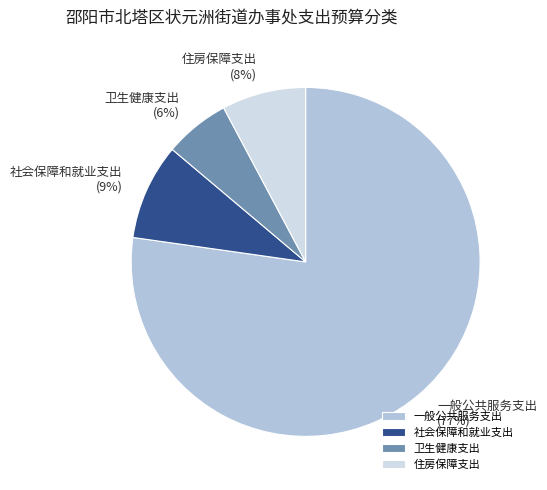

What is the ratio of the value at 社会保障和就业支出 to the value at 卫生健康支出?

1.5